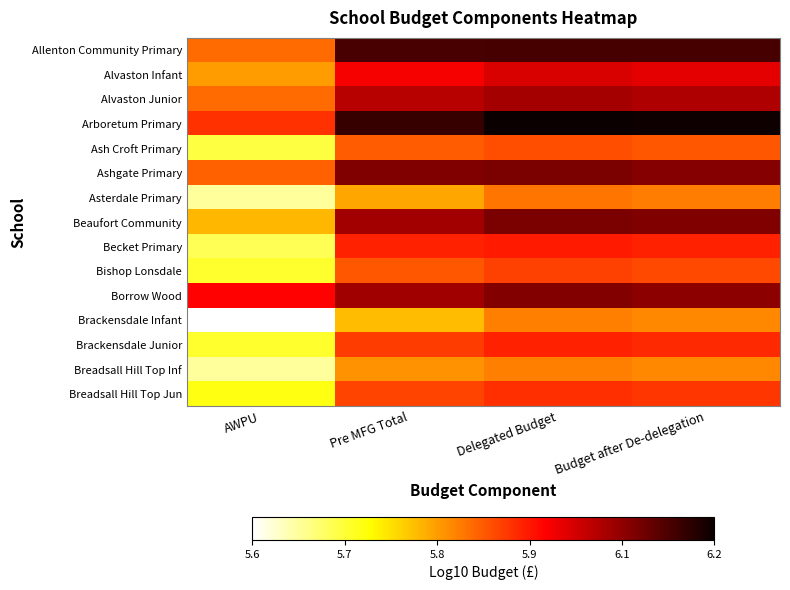

Which category has the lowest value across all series?

AWPU